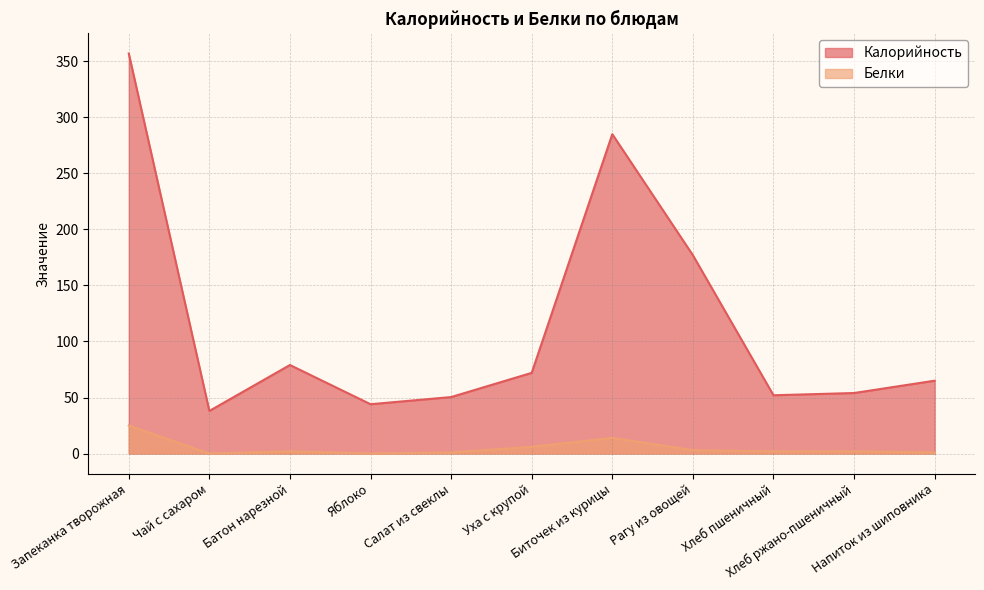

Is it true that Калорийность equals 72.0 at Уха с крупой?

True